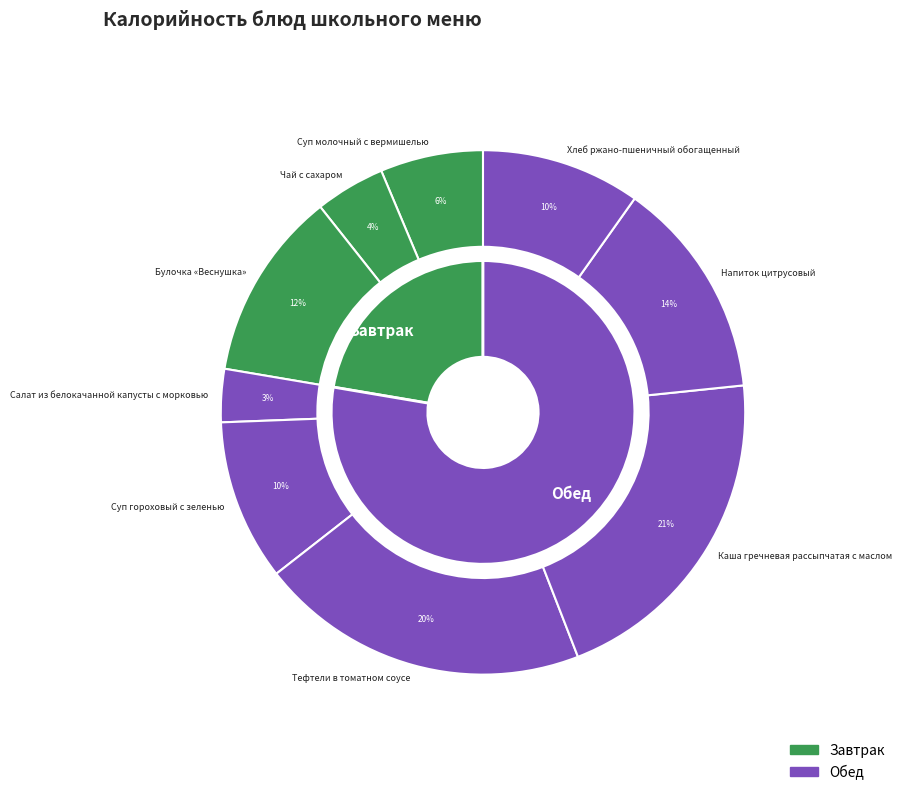

Between Салат из белокачанной капусты с морковью and Суп молочный с вермишелью, which is larger?

Суп молочный с вермишелью